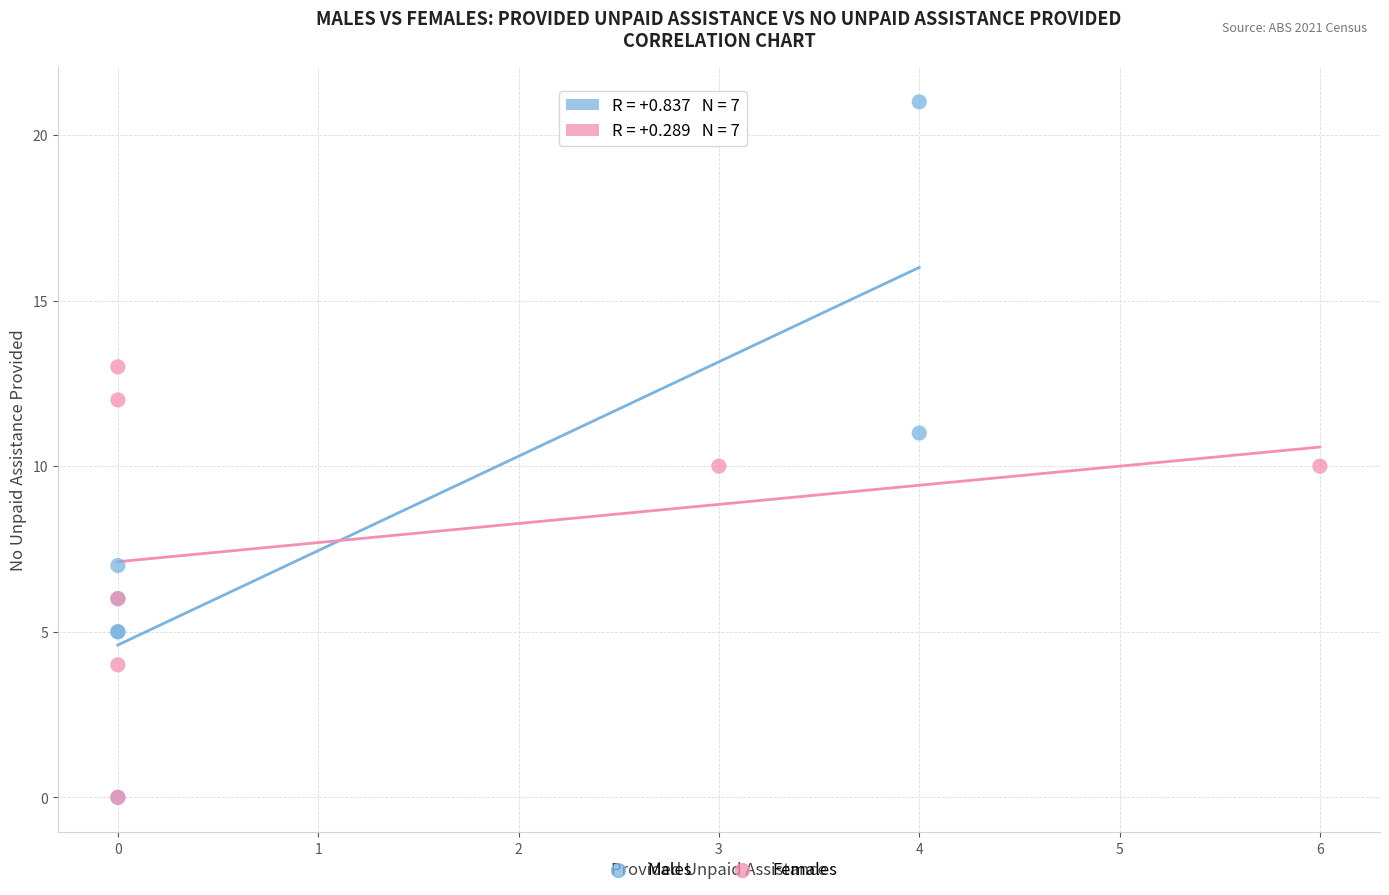

Which series reaches the maximum Y coordinate?

Males